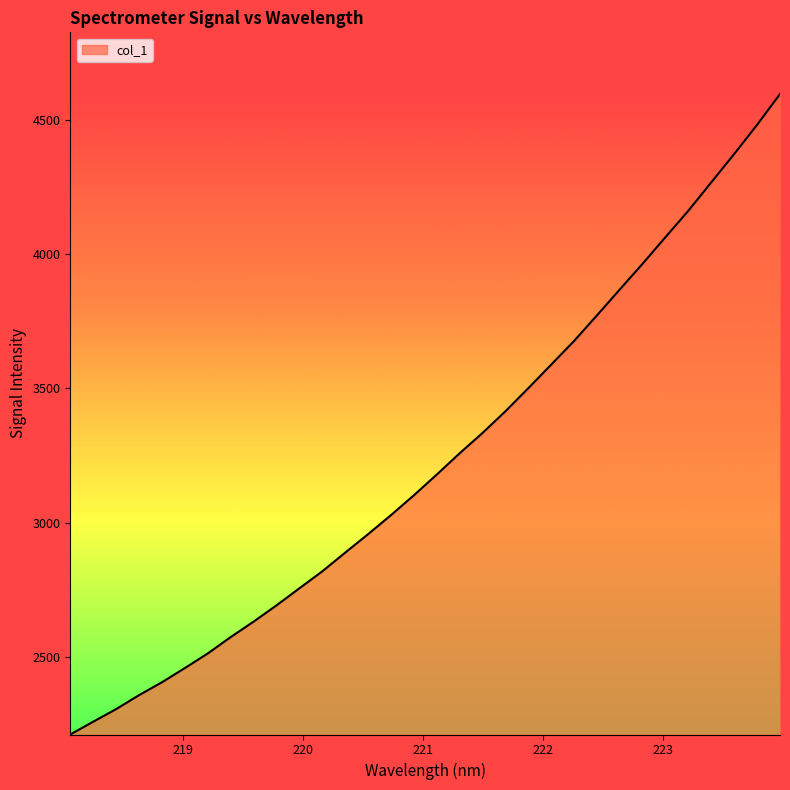

How many lines are shown in the chart?

1